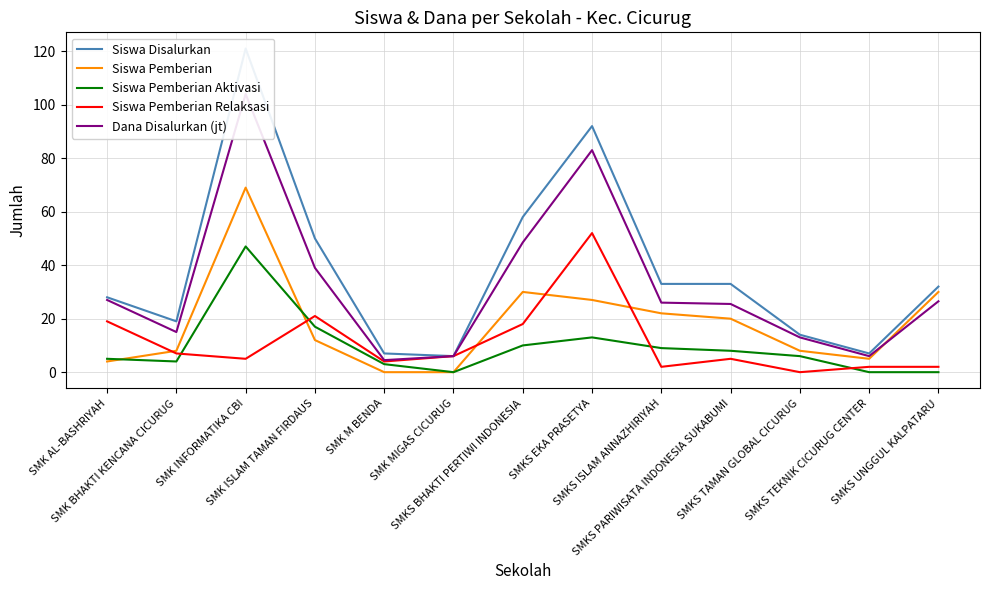

Reading left to right, list all the values displayed in this chart.

Siswa Disalurkan: SMK AL-BASHRIYAH=28.0	SMK BHAKTI KENCANA CICURUG=19.0	SMK INFORMATIKA CBI=121.0	SMK ISLAM TAMAN FIRDAUS=50.0	SMK M BENDA=7.0	SMK MIGAS CICURUG=6.0	SMKS BHAKTI PERTIWI INDONESIA=58.0	SMKS EKA PRASETYA=92.0	SMKS ISLAM ANNAZHIRIYAH=33.0	SMKS PARIWISATA INDONESIA SUKABUMI=33.0	SMKS TAMAN GLOBAL CICURUG=14.0	SMKS TEKNIK CICURUG CENTER=7.0	SMKS UNGGUL KALPATARU=32.0
Siswa Pemberian: SMK AL-BASHRIYAH=4.0	SMK BHAKTI KENCANA CICURUG=8.0	SMK INFORMATIKA CBI=69.0	SMK ISLAM TAMAN FIRDAUS=12.0	SMK M BENDA=0.0	SMK MIGAS CICURUG=0.0	SMKS BHAKTI PERTIWI INDONESIA=30.0	SMKS EKA PRASETYA=27.0	SMKS ISLAM ANNAZHIRIYAH=22.0	SMKS PARIWISATA INDONESIA SUKABUMI=20.0	SMKS TAMAN GLOBAL CICURUG=8.0	SMKS TEKNIK CICURUG CENTER=5.0	SMKS UNGGUL KALPATARU=30.0
Siswa Pemberian Aktivasi: SMK AL-BASHRIYAH=5.0	SMK BHAKTI KENCANA CICURUG=4.0	SMK INFORMATIKA CBI=47.0	SMK ISLAM TAMAN FIRDAUS=17.0	SMK M BENDA=3.0	SMK MIGAS CICURUG=0.0	SMKS BHAKTI PERTIWI INDONESIA=10.0	SMKS EKA PRASETYA=13.0	SMKS ISLAM ANNAZHIRIYAH=9.0	SMKS PARIWISATA INDONESIA SUKABUMI=8.0	SMKS TAMAN GLOBAL CICURUG=6.0	SMKS TEKNIK CICURUG CENTER=0.0	SMKS UNGGUL KALPATARU=0.0
Siswa Pemberian Relaksasi: SMK AL-BASHRIYAH=19.0	SMK BHAKTI KENCANA CICURUG=7.0	SMK INFORMATIKA CBI=5.0	SMK ISLAM TAMAN FIRDAUS=21.0	SMK M BENDA=4.0	SMK MIGAS CICURUG=6.0	SMKS BHAKTI PERTIWI INDONESIA=18.0	SMKS EKA PRASETYA=52.0	SMKS ISLAM ANNAZHIRIYAH=2.0	SMKS PARIWISATA INDONESIA SUKABUMI=5.0	SMKS TAMAN GLOBAL CICURUG=0.0	SMKS TEKNIK CICURUG CENTER=2.0	SMKS UNGGUL KALPATARU=2.0
Dana Disalurkan (jt): SMK AL-BASHRIYAH=27.0	SMK BHAKTI KENCANA CICURUG=15.0	SMK INFORMATIKA CBI=104.0	SMK ISLAM TAMAN FIRDAUS=39.0	SMK M BENDA=4.5	SMK MIGAS CICURUG=6.0	SMKS BHAKTI PERTIWI INDONESIA=48.5	SMKS EKA PRASETYA=83.0	SMKS ISLAM ANNAZHIRIYAH=26.0	SMKS PARIWISATA INDONESIA SUKABUMI=25.5	SMKS TAMAN GLOBAL CICURUG=13.0	SMKS TEKNIK CICURUG CENTER=6.0	SMKS UNGGUL KALPATARU=26.5